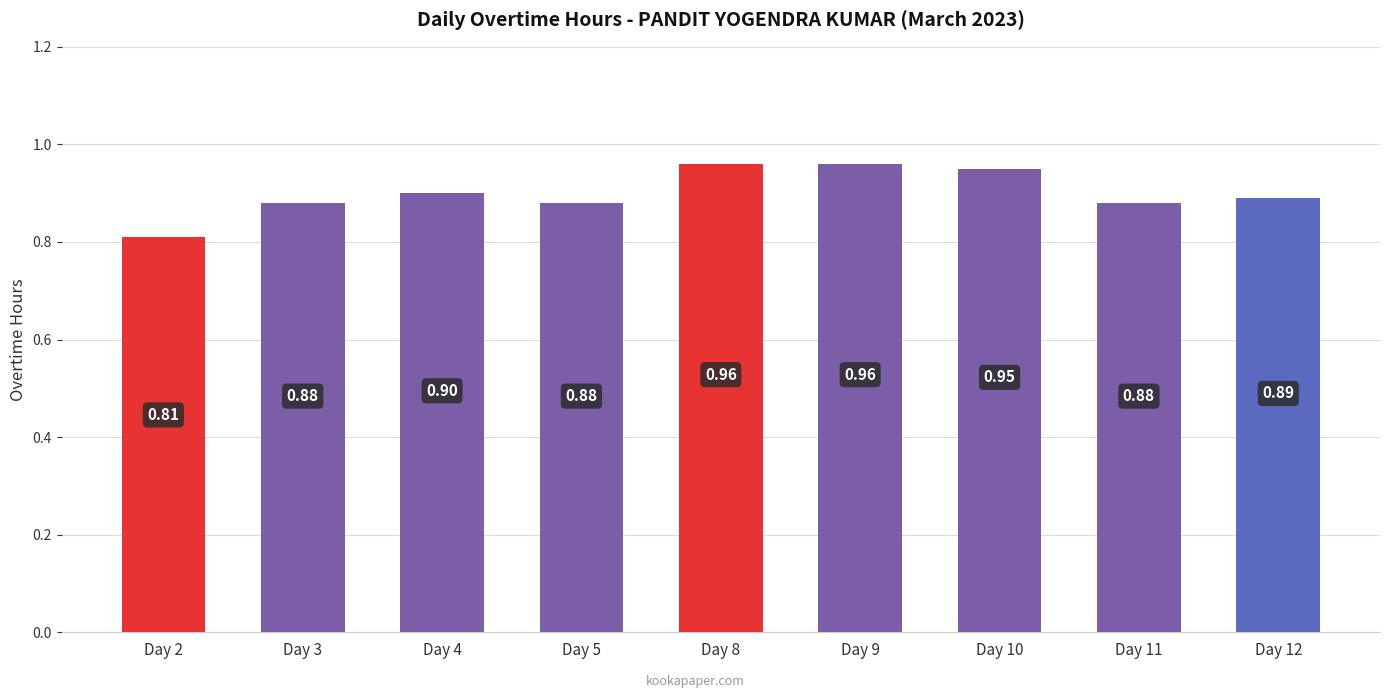

What is the average value?

0.9